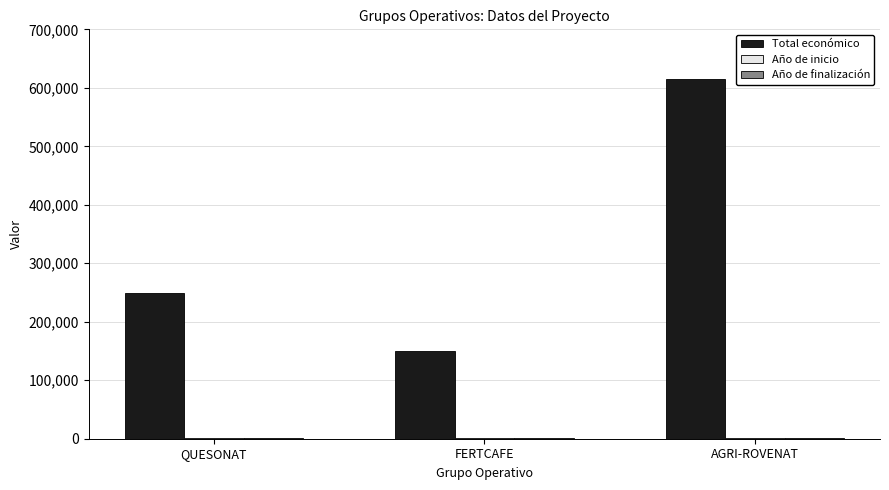

Which category has the highest value in the Total económico series?

AGRI-ROVENAT